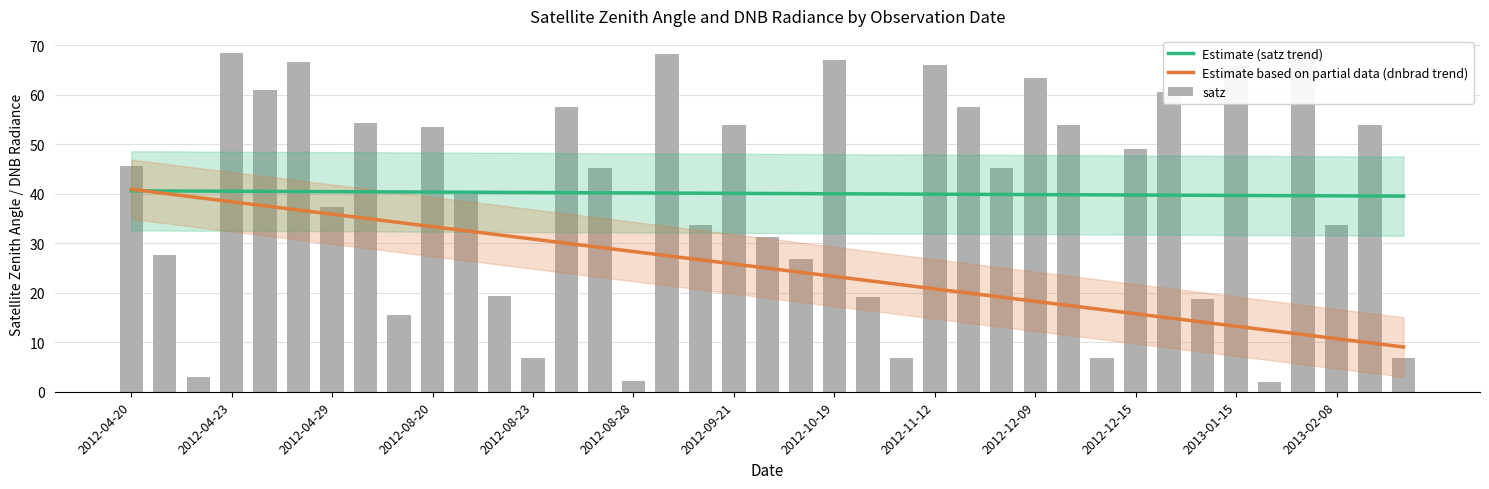

What are all the series names shown in the legend?

Estimate (satz trend), Estimate based on partial data (dnbrad trend), satz